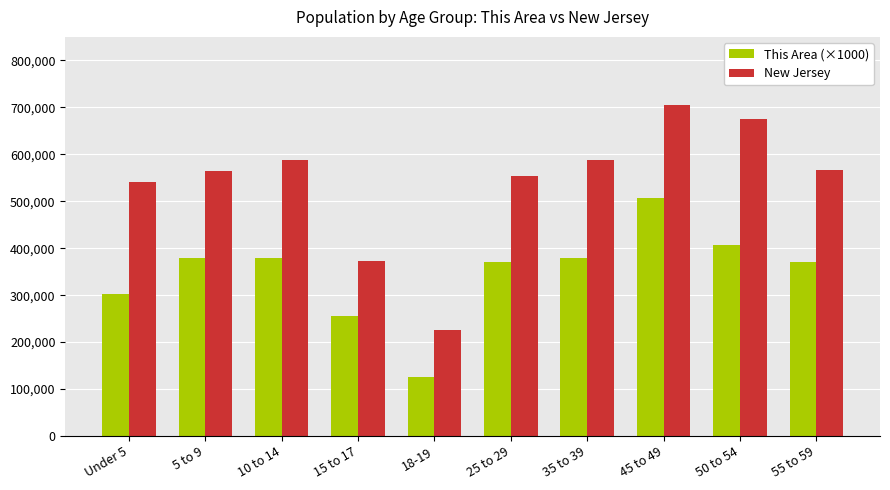

The value of This Area (×1000) at 25 to 29 is 370000. True or false?

True